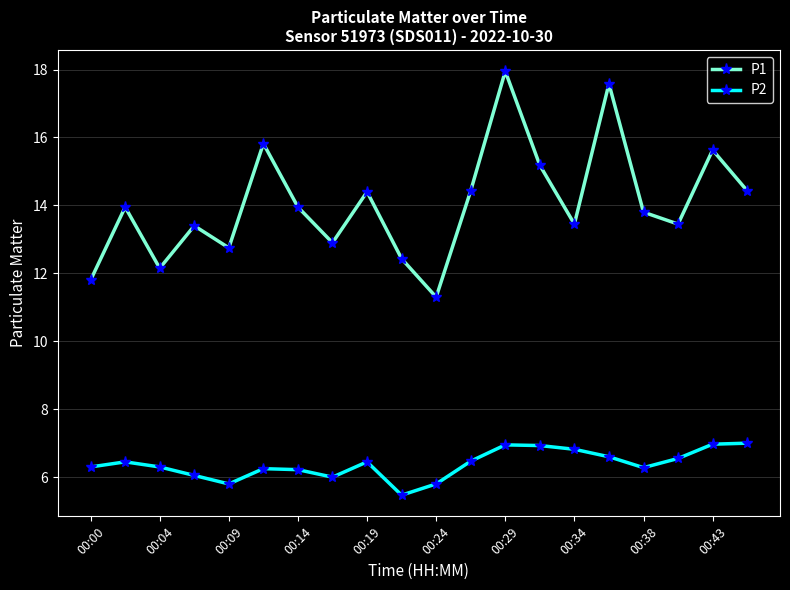

What is the sum of all P1 values?

280.8